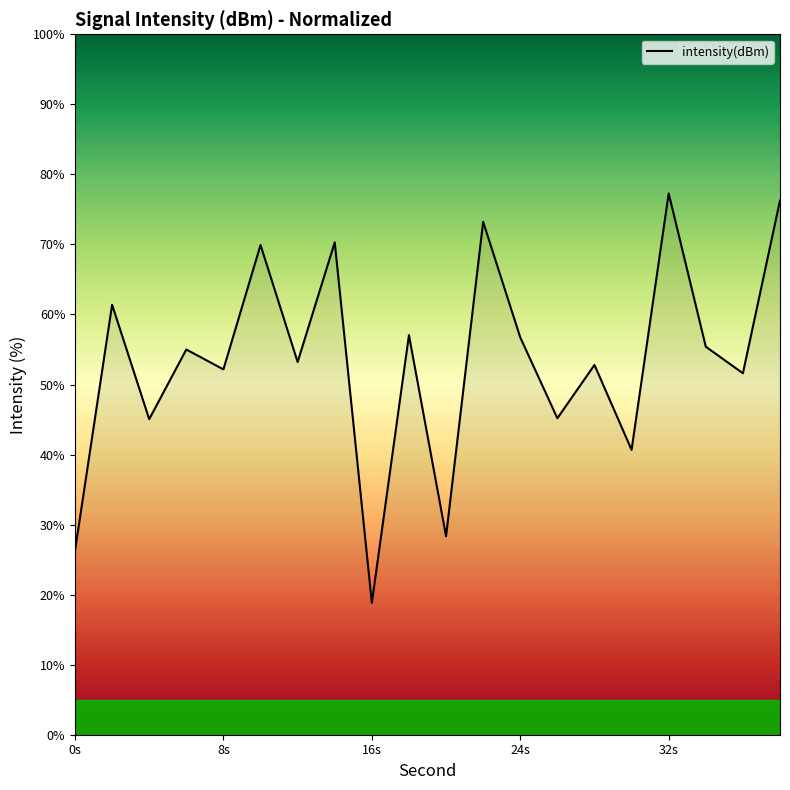

What is the smallest value displayed?

18.8